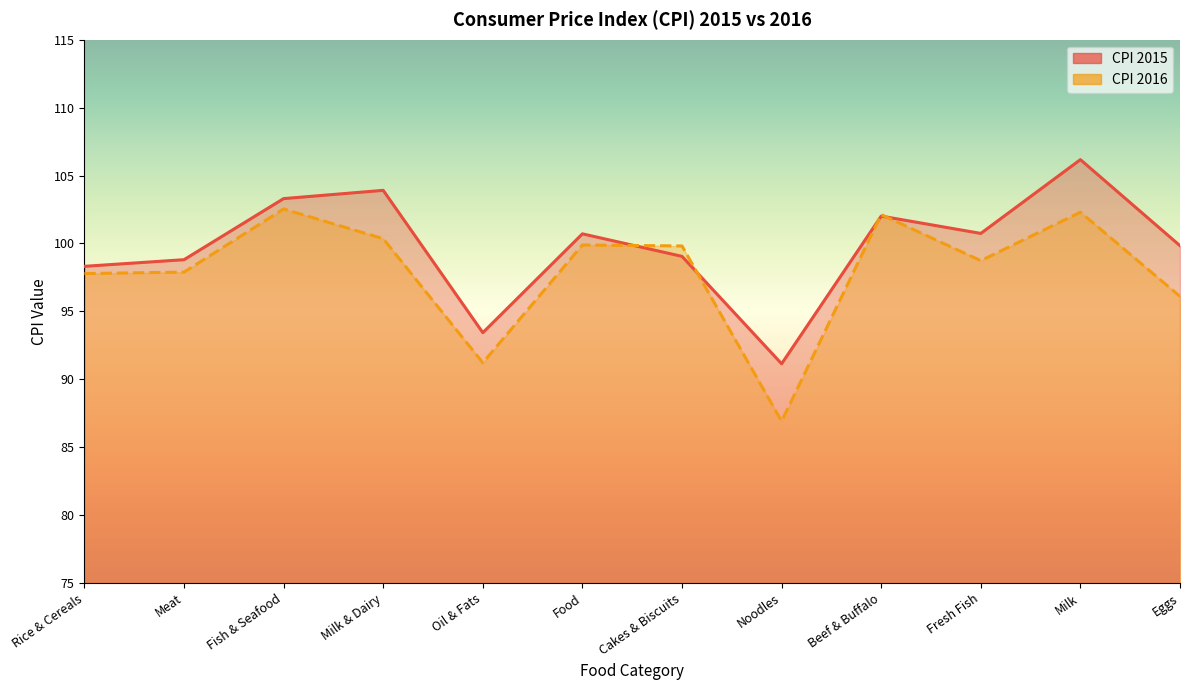

Where does the CPI 2015 series first go above 100?

Fish & Seafood